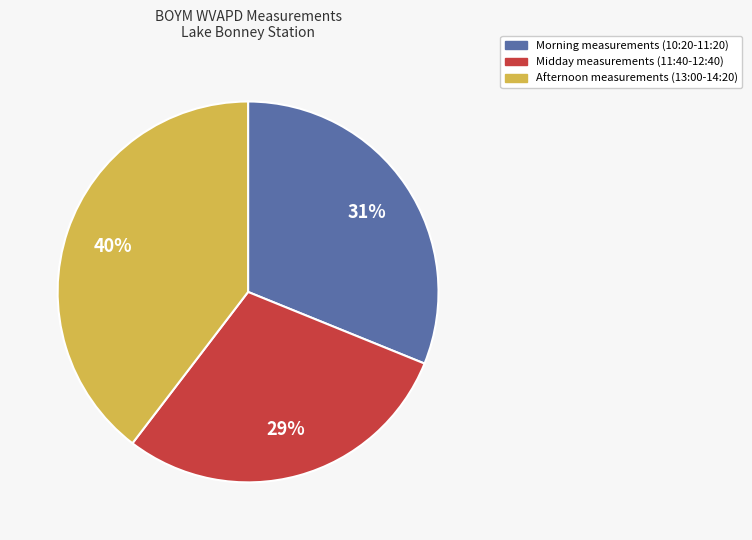

To the nearest percent, what is the average slice percentage?

33%